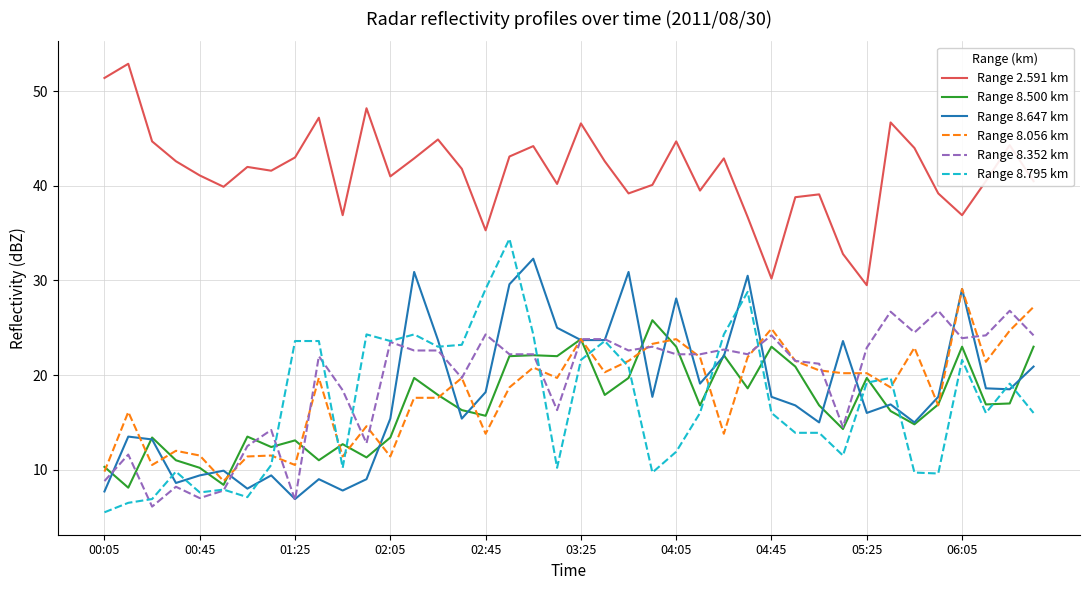

What is the lowest value of the Range 8.647 km series?

6.9